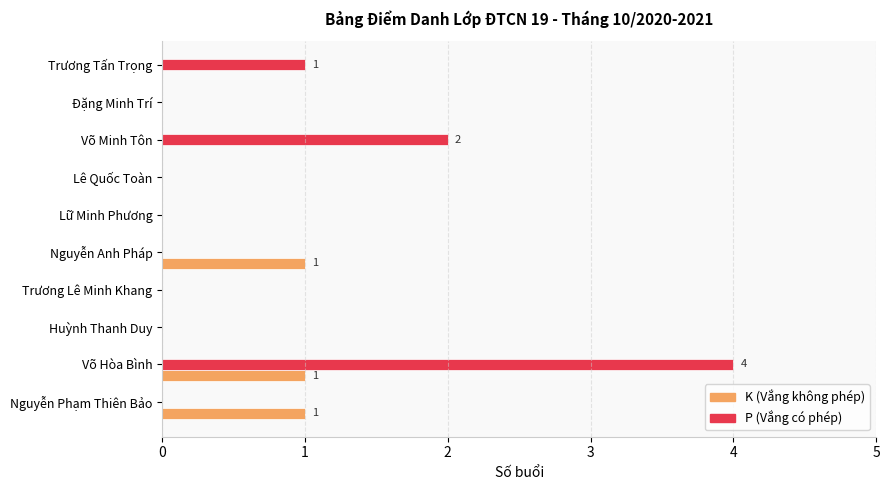

What are all the series names shown in the legend?

K (Vắng không phép), P (Vắng có phép)